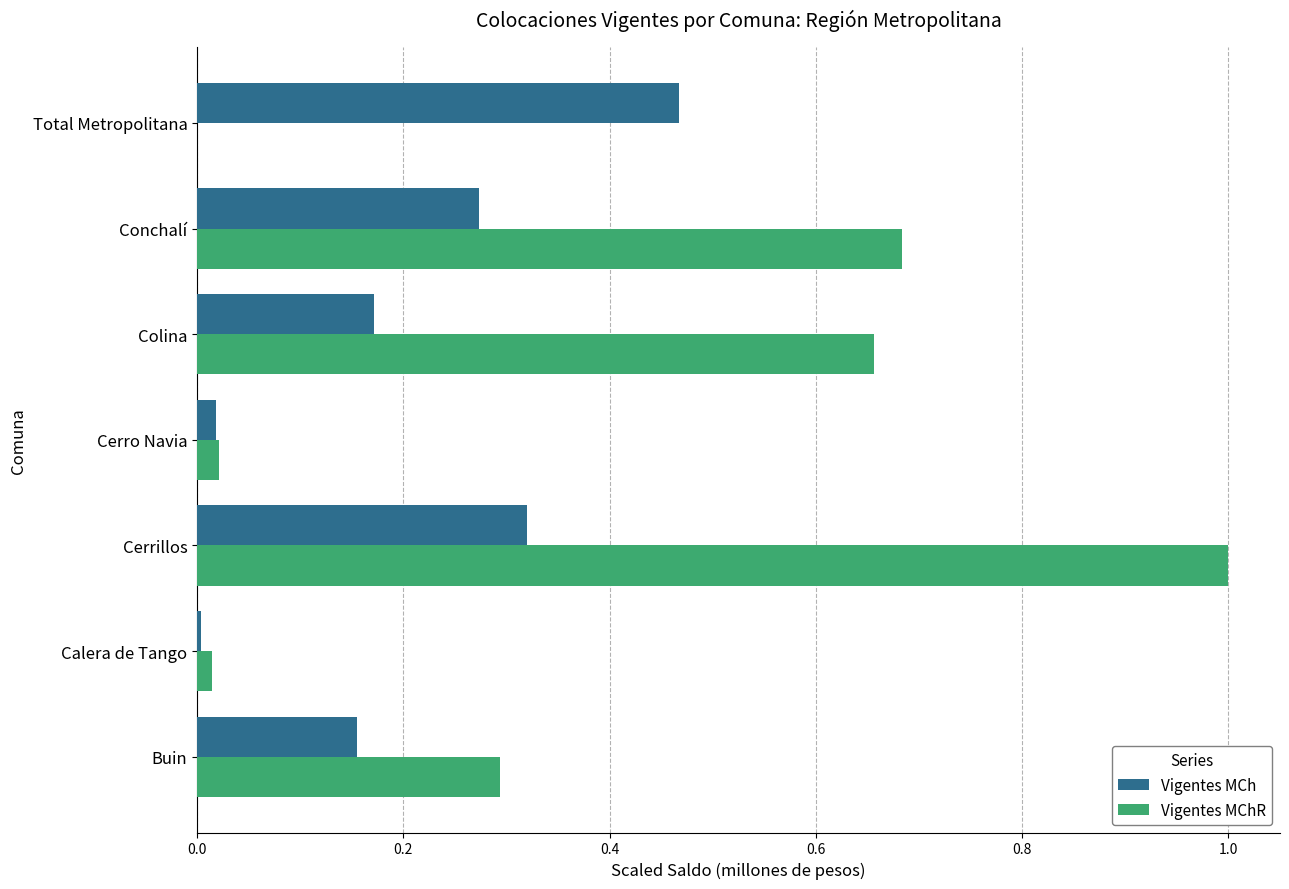

What is the maximum value for Vigentes MChR?

1.0